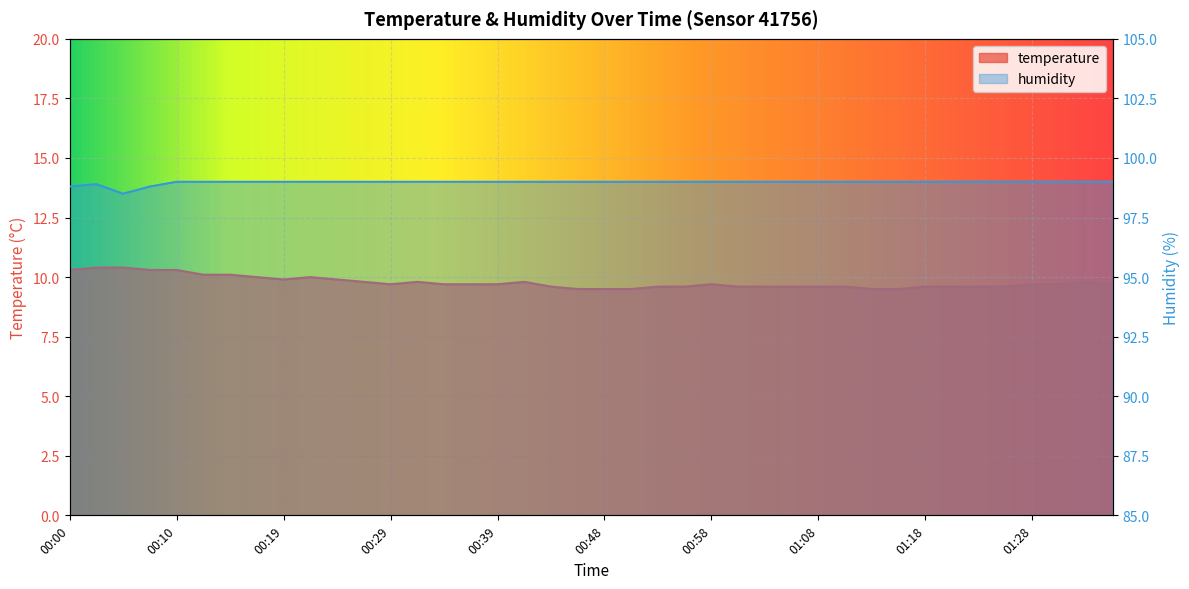

What is the value of the humidity point at the 34th from the left?

99.0